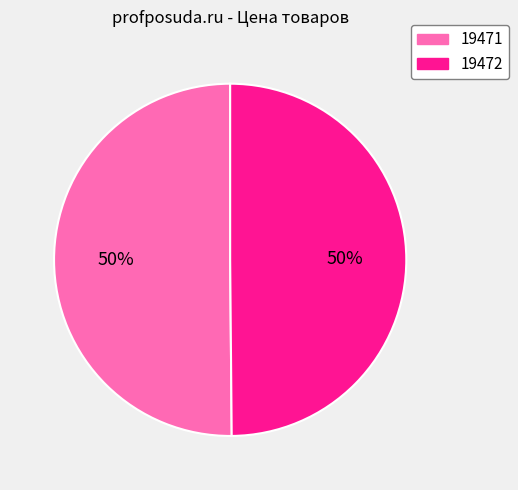

Is the sum of 19471 and 19472 greater than half?

Yes